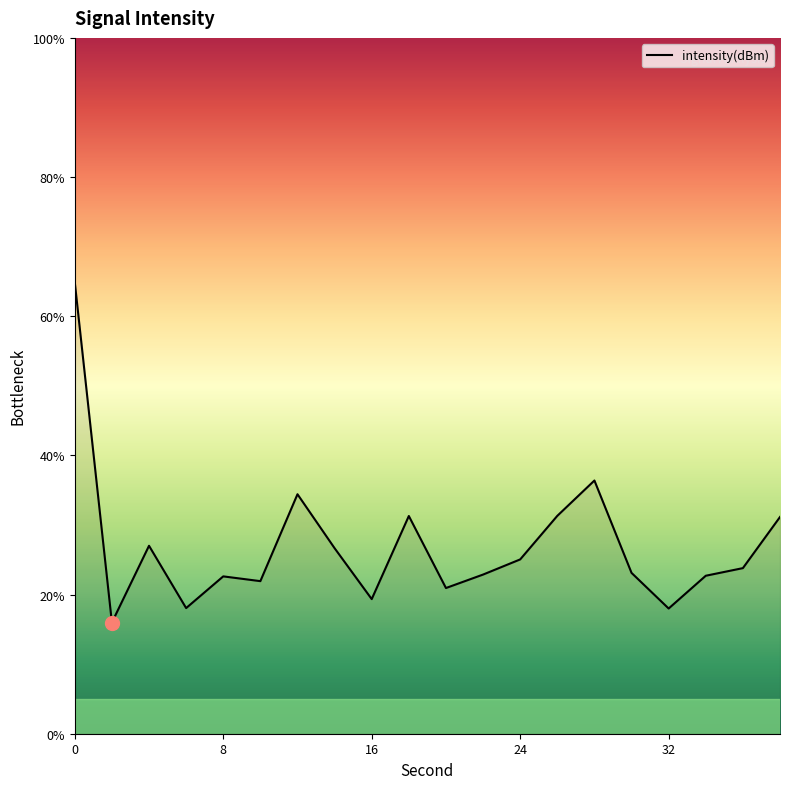

What is the maximum value shown in the chart?

64.9